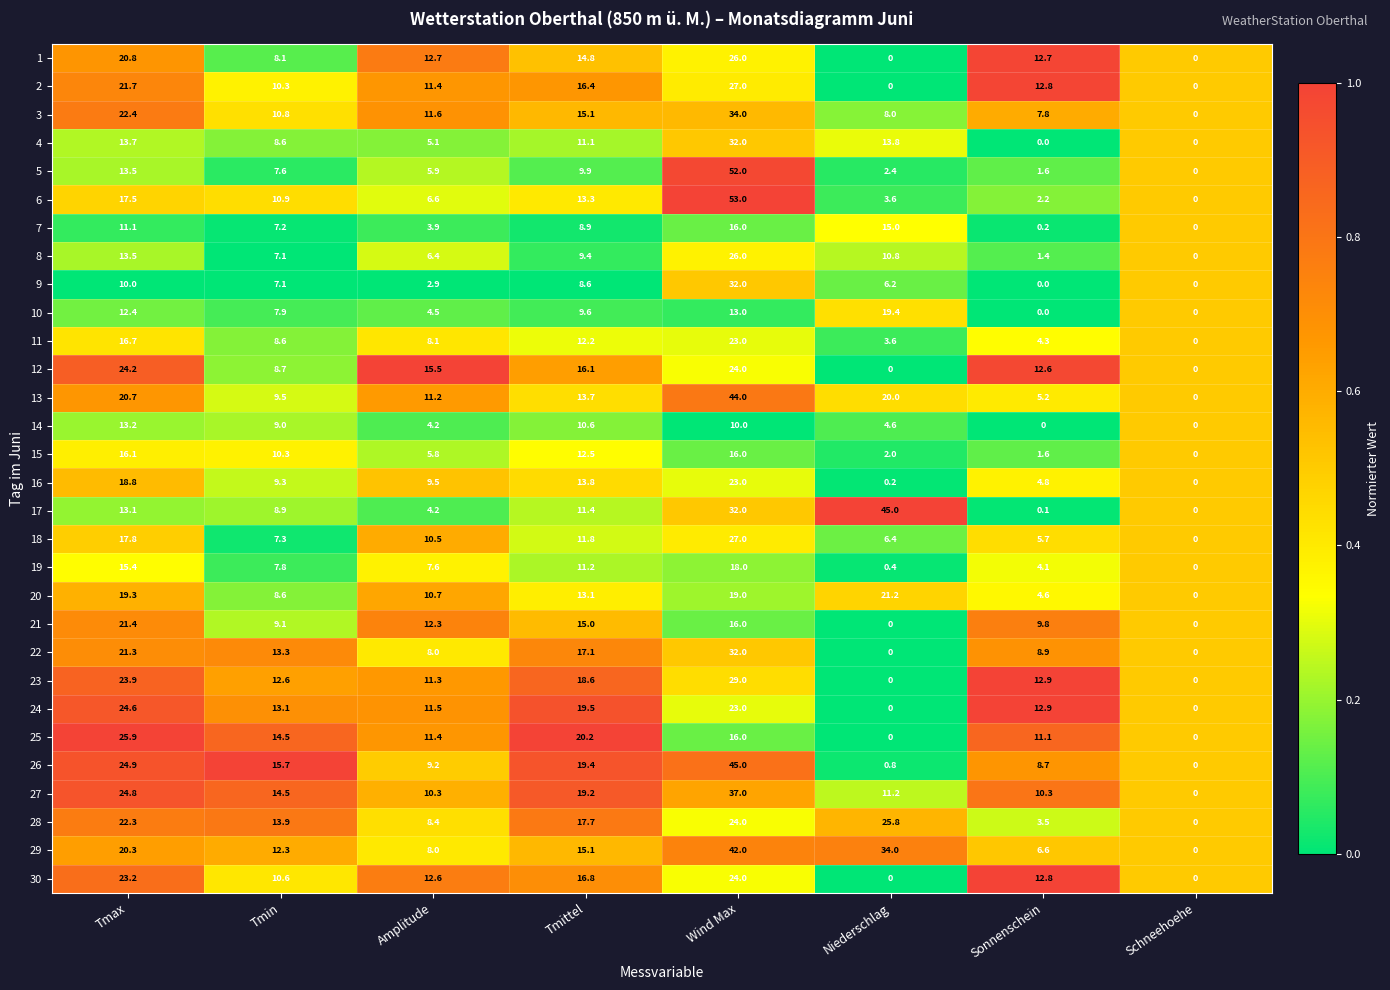

What is the sum of all 8 values?

74.6